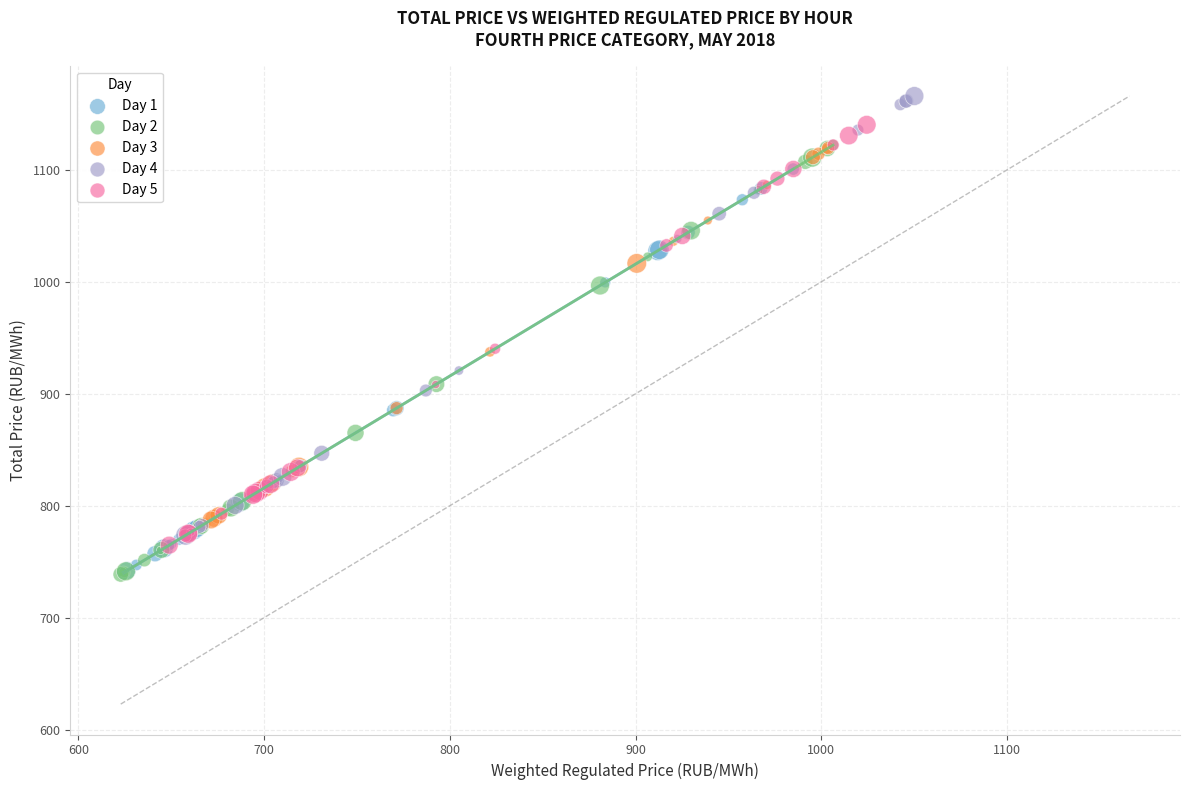

Which series has the widest spread of Y values?

Day 4